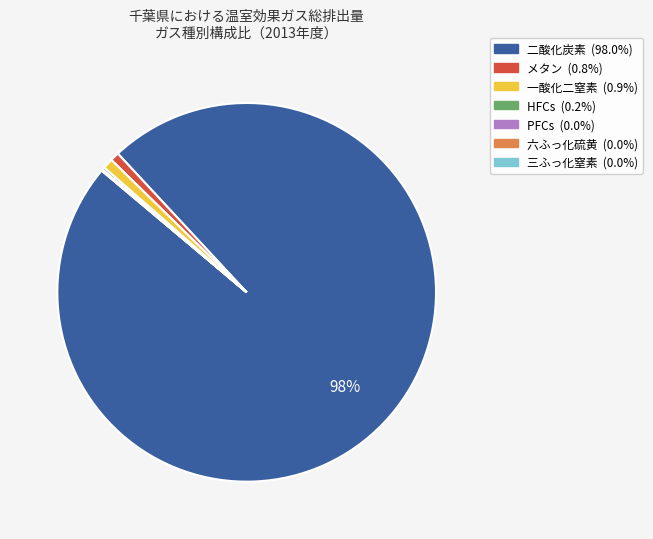

Which category has the biggest portion of the pie?

二酸化炭素